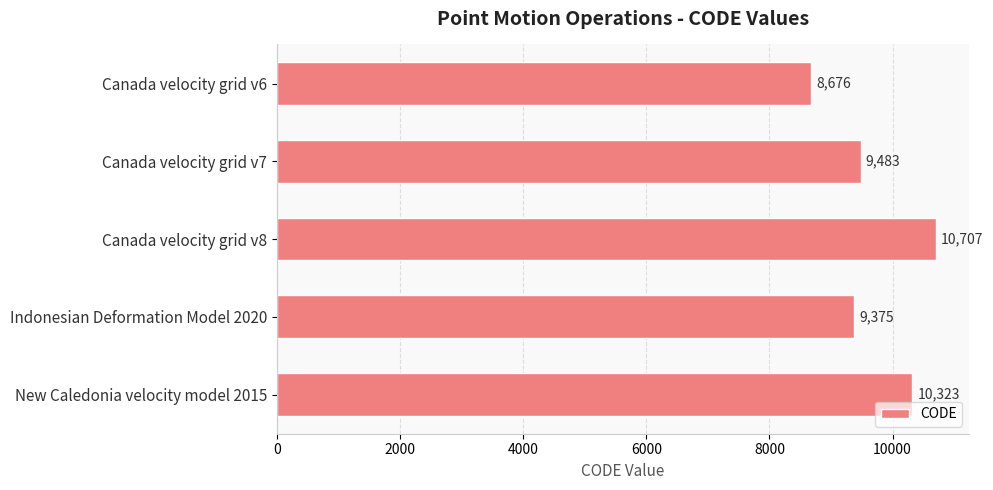

Which label corresponds to the largest value in the chart?

Canada velocity grid v8